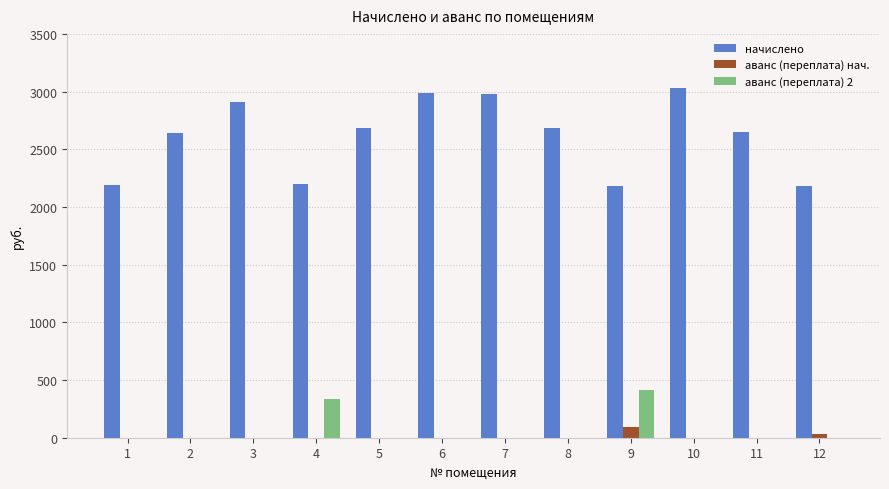

At which label does начислено first exceed 2680?

3